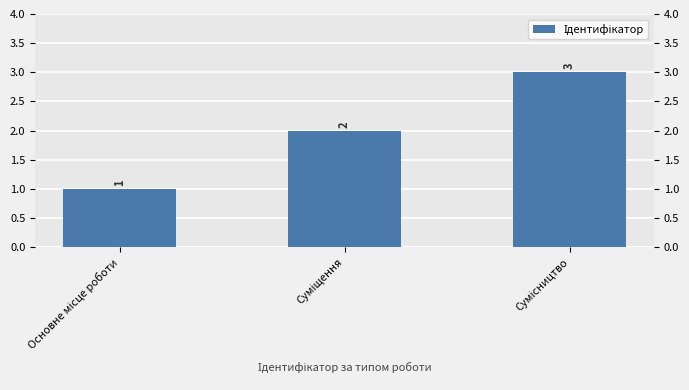

What is the ratio of the value at Сумісництво to the value at Основне місце роботи?

3.0